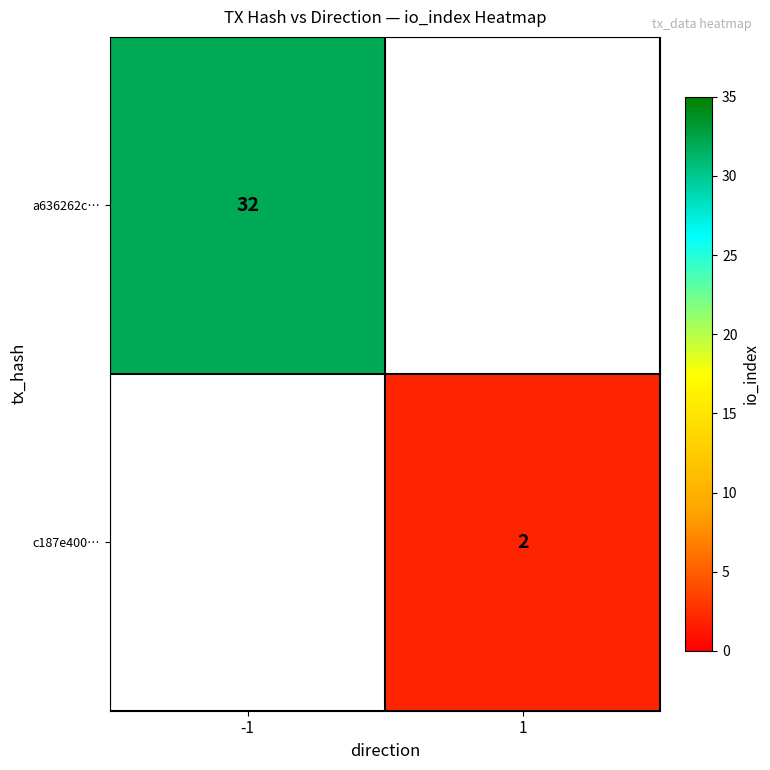

Is it true that a636262c… equals 52 at -1?

False